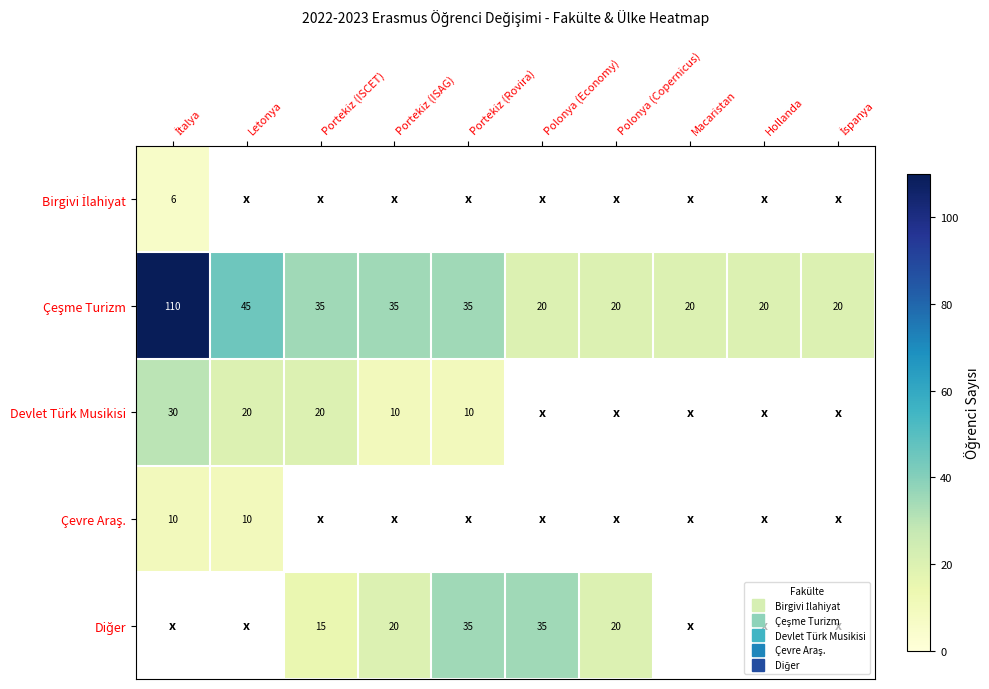

What is the maximum value shown in the chart?

110.0